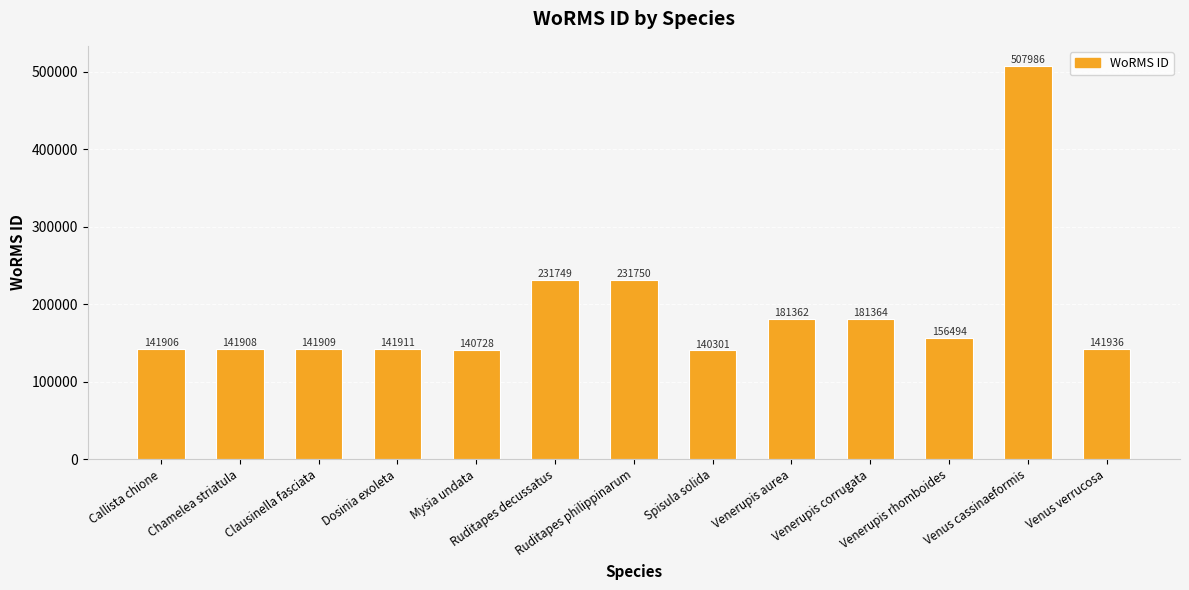

List the labels in order of value, smallest first.

Spisula solida, Mysia undata, Callista chione, Chamelea striatula, Clausinella fasciata, Dosinia exoleta, Venus verrucosa, Venerupis rhomboides, Venerupis aurea, Venerupis corrugata, Ruditapes decussatus, Ruditapes philippinarum, Venus cassinaeformis